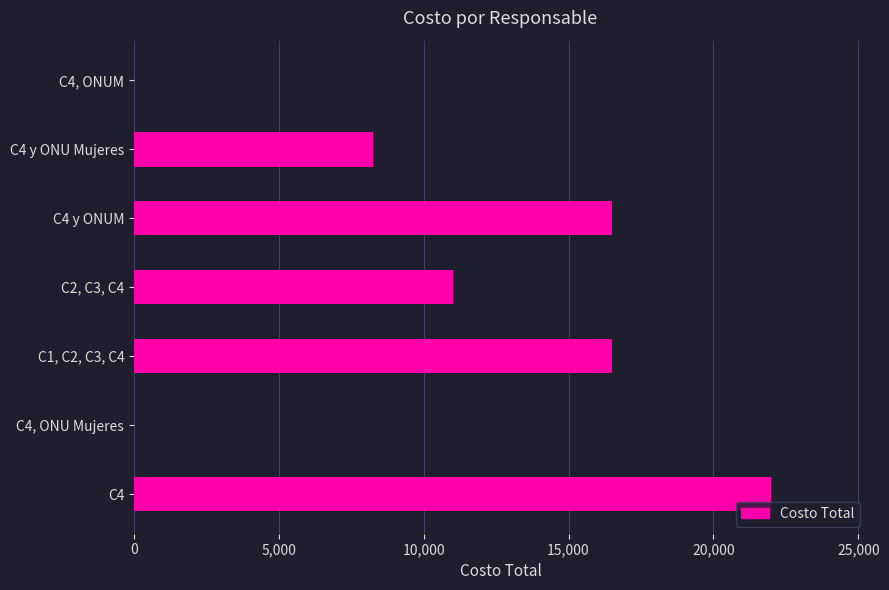

Reading top to bottom, extract all data points from this chart.

C4, ONUM=0	C4 y ONU Mujeres=8250	C4 y ONUM=16500	C2, C3, C4=11000	C1, C2, C3, C4=16500	C4, ONU Mujeres=0	C4=22000